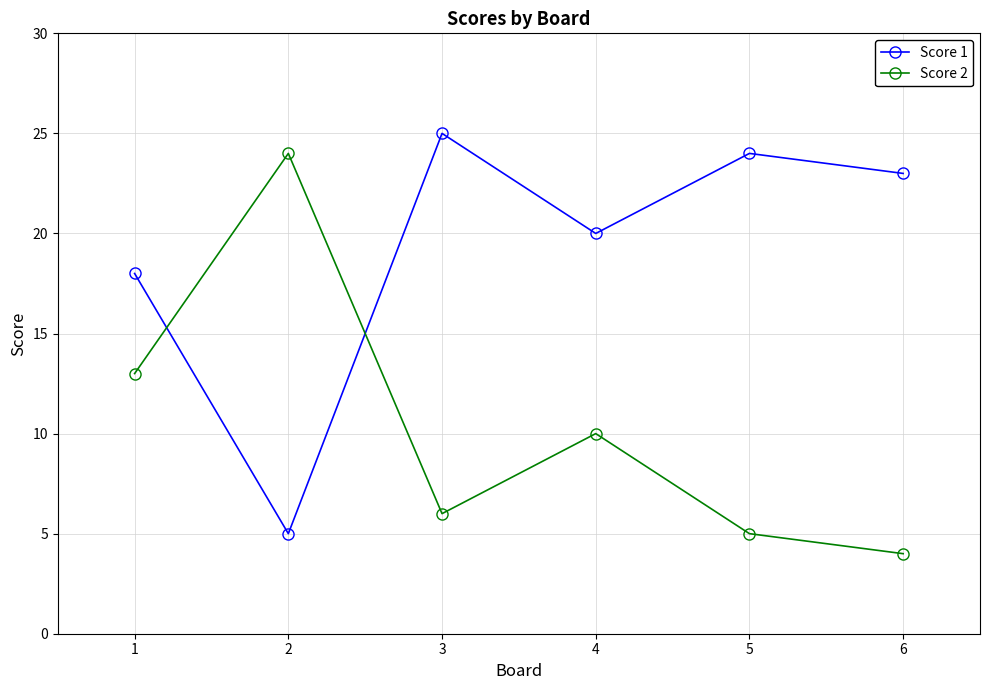

At which category does Score 2 reach its first local valley?

3